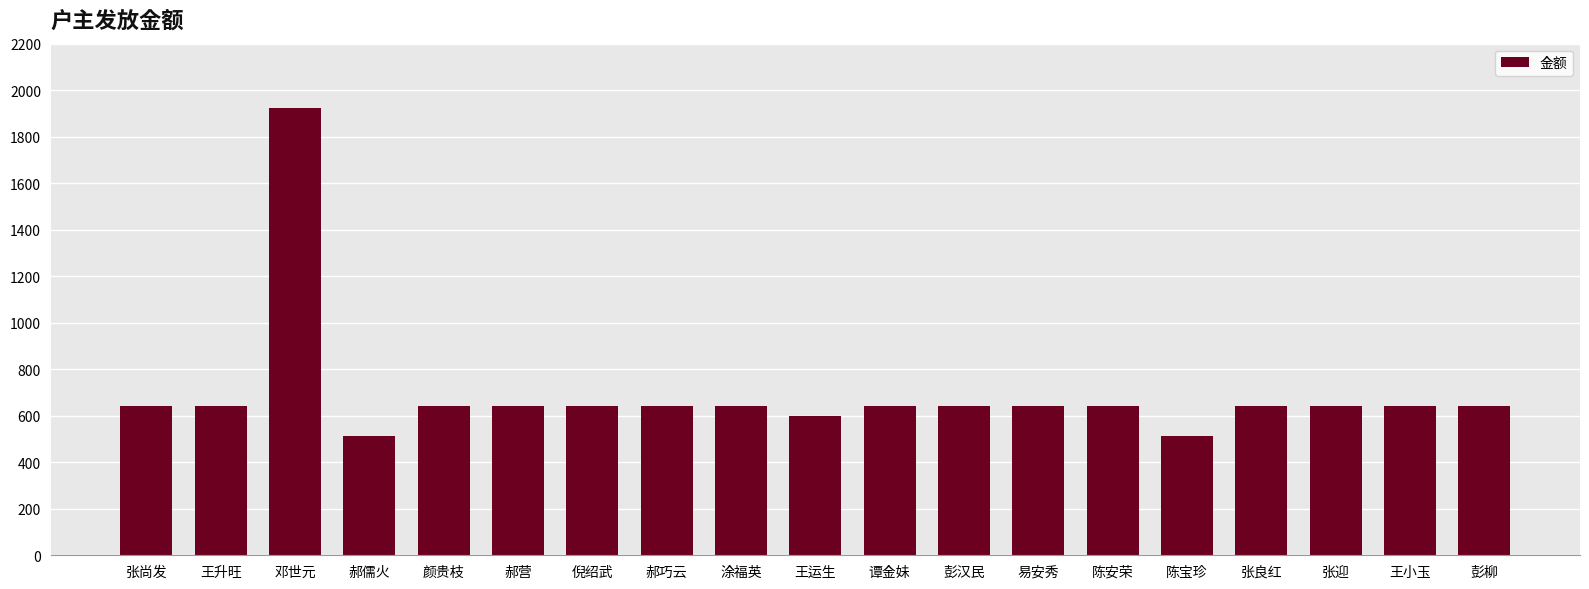

How many data points are less than 641?

3